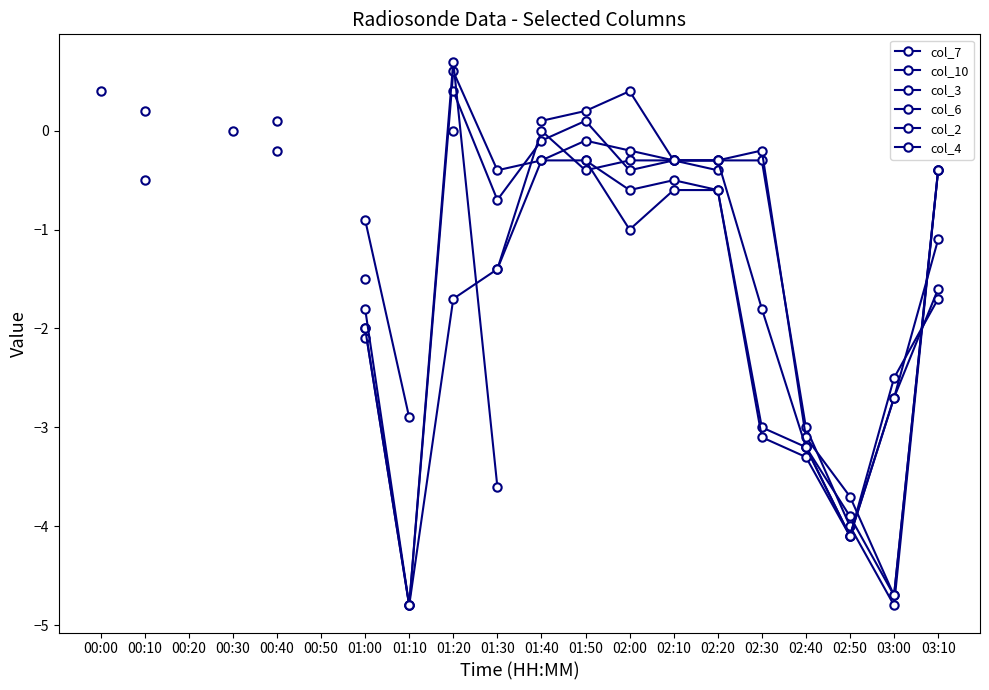

How many times do col_7 and col_2 cross each other?

2